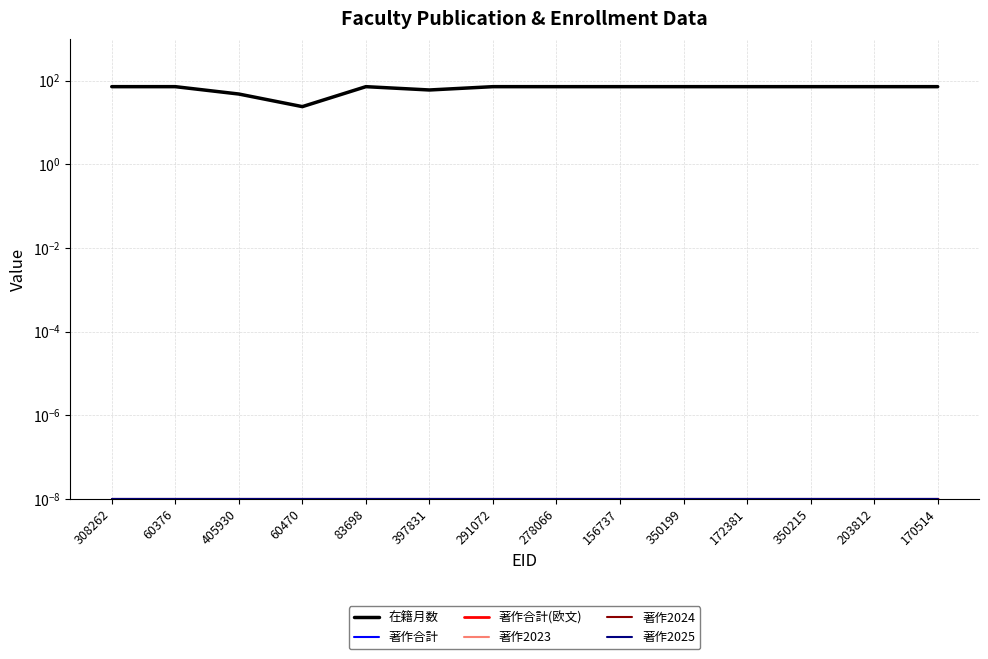

The 著作2023 series shows 0.0 at 60376. True or false?

True